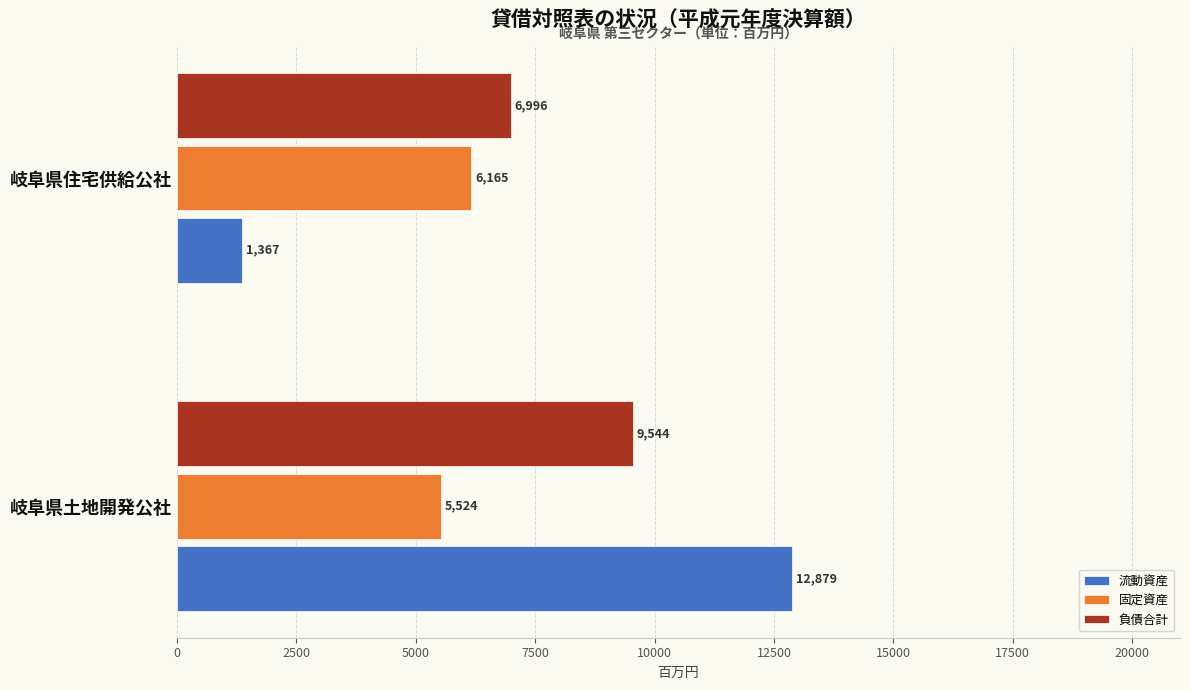

What are all the series names shown in the legend?

流動資産, 固定資産, 負債合計